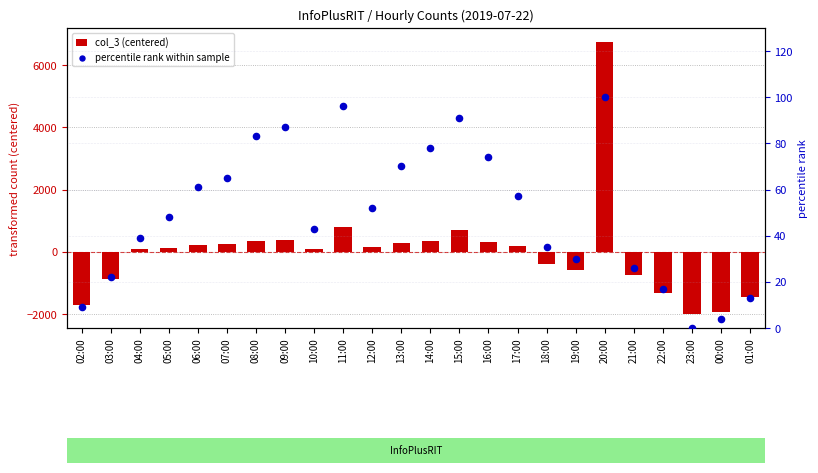

What is the total value across all series at 11:00?

893.7